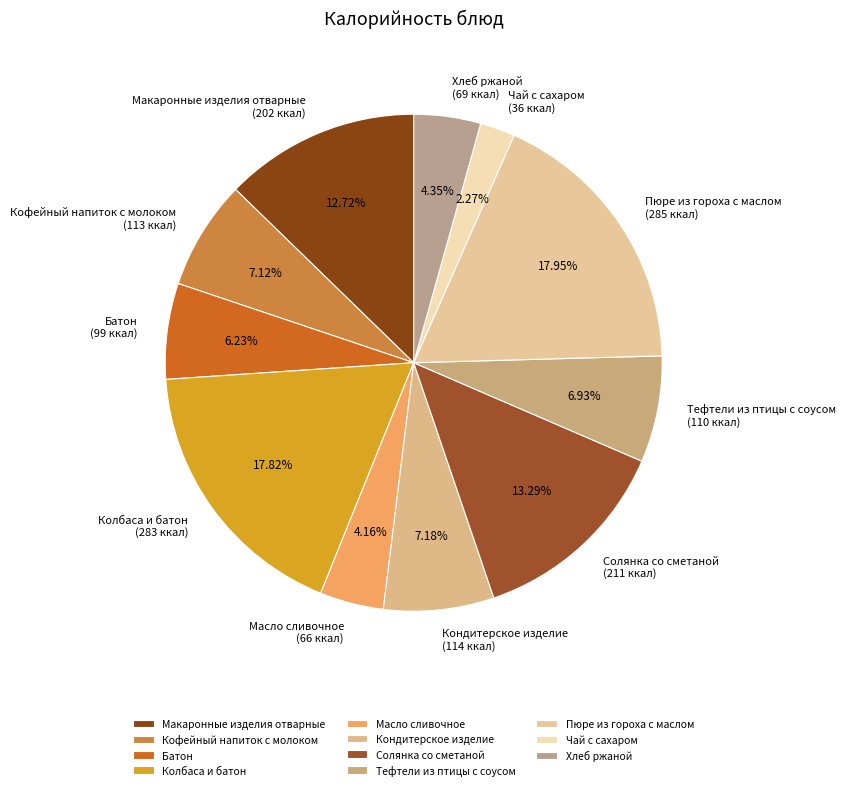

Is it true that Кофейный напиток с молоком is 7% of the pie?

True